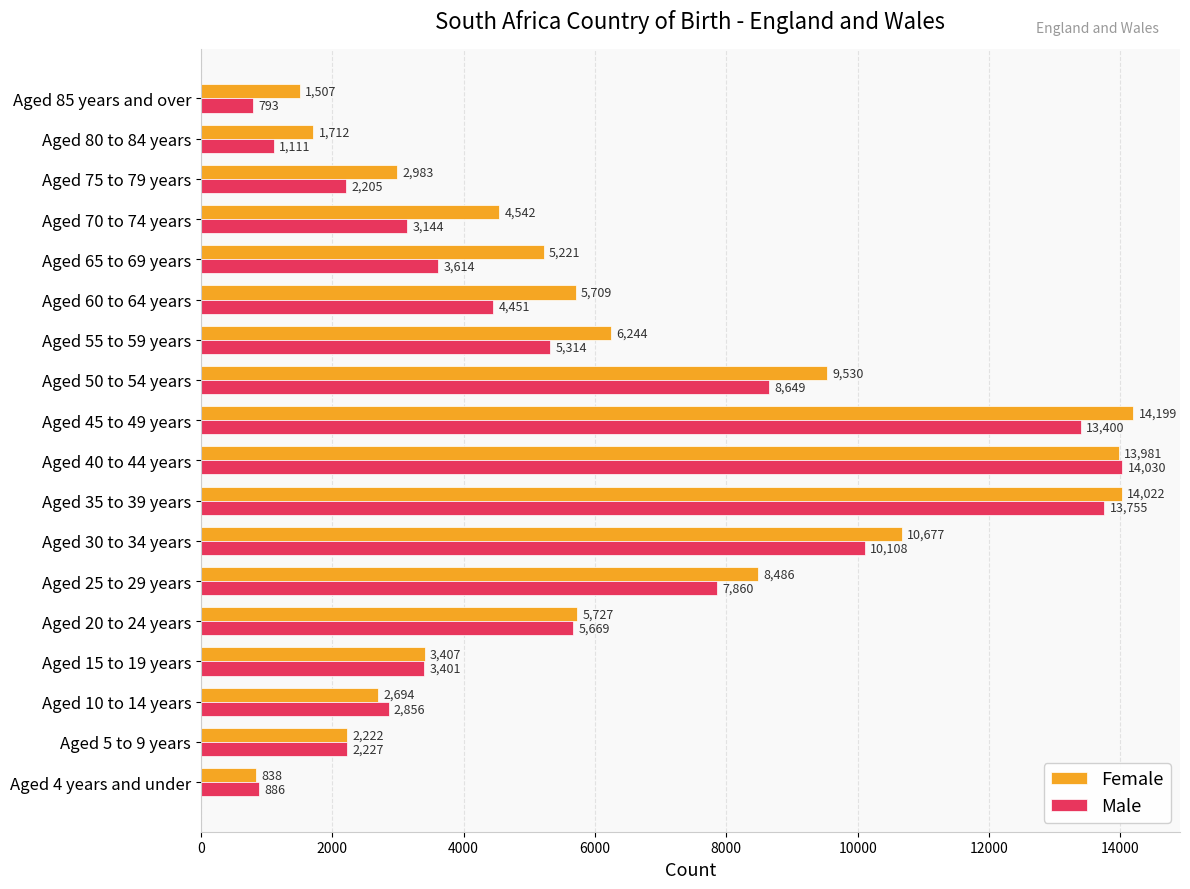

Which category has the highest value in the Male series?

Aged 40 to 44 years